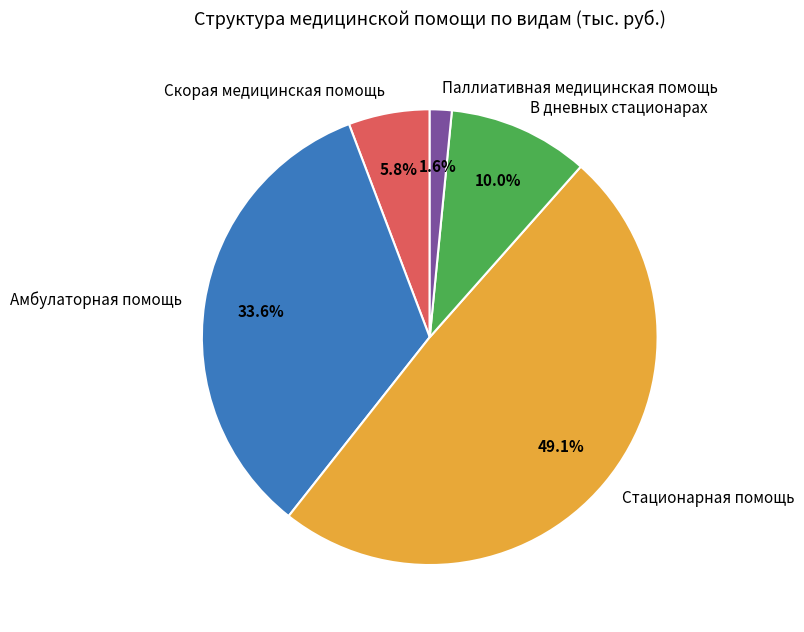

To the nearest percent, what percentage of the pie is Амбулаторная помощь?

34%